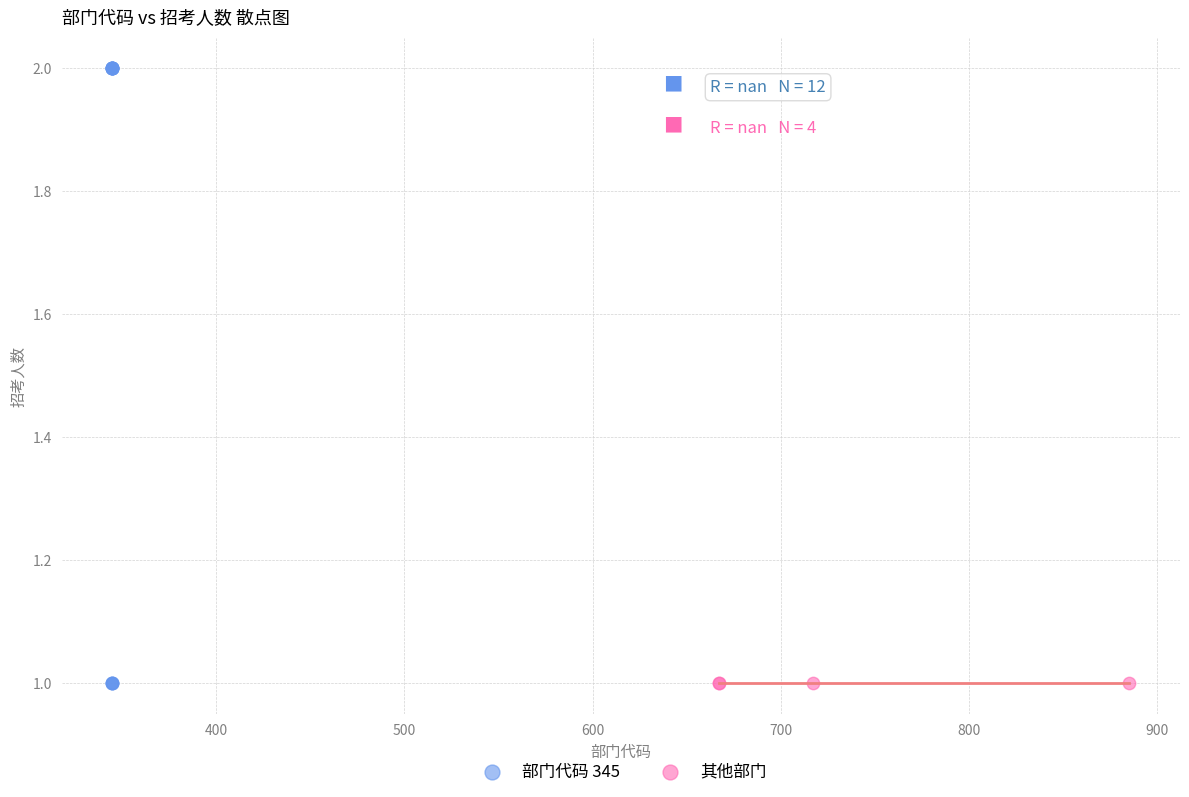

Which series contains the highest Y value?

部门代码 345